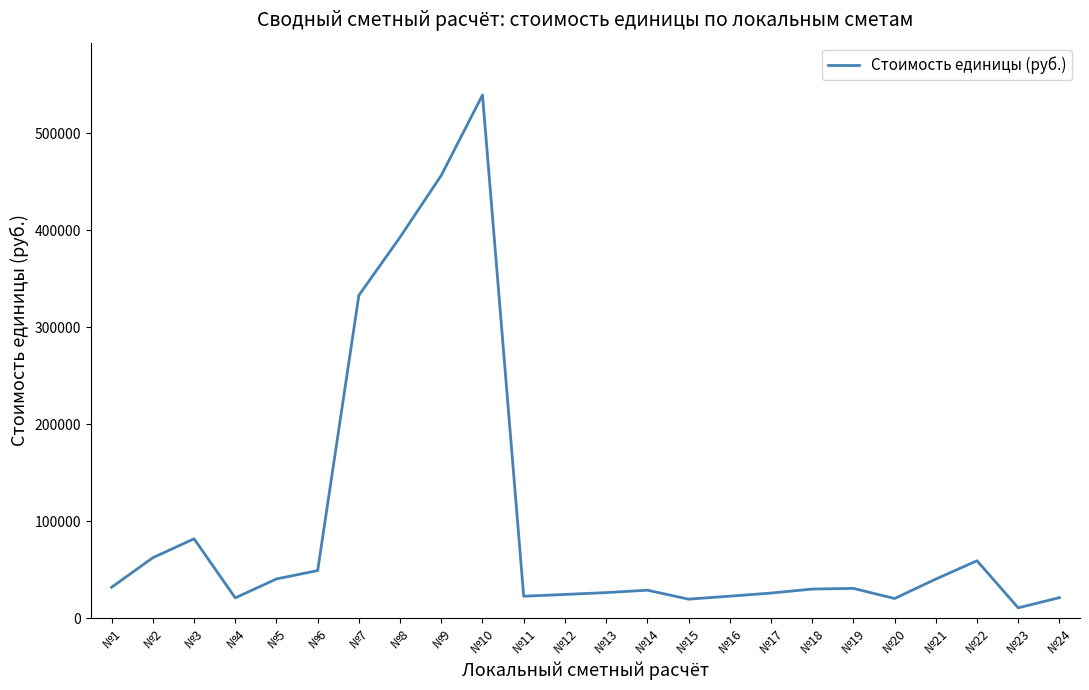

Is it true that the value at №10 is 351749?

False